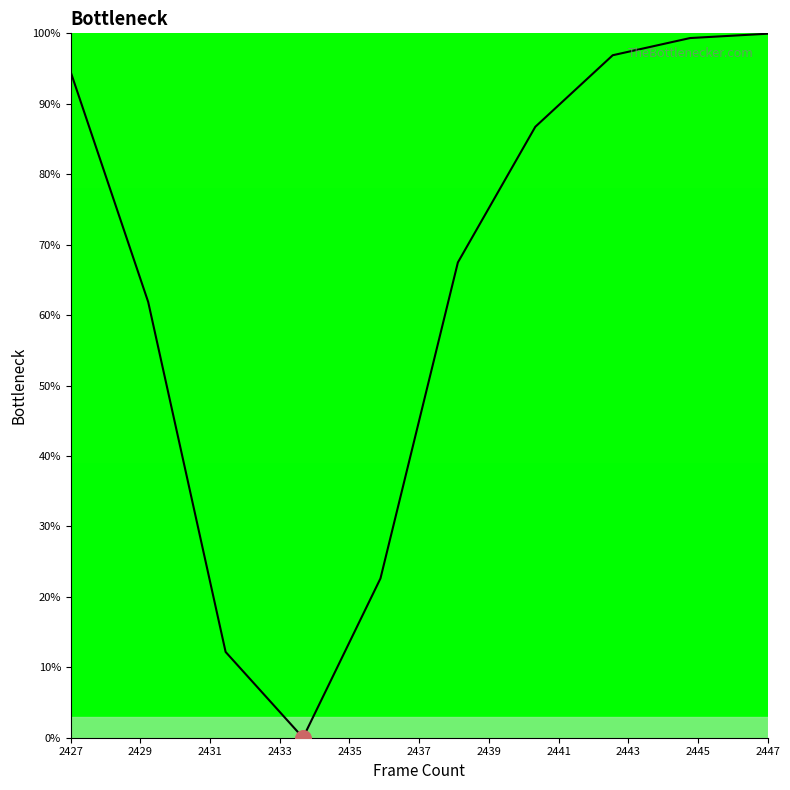

What is the maximum value shown in the chart?

99.9